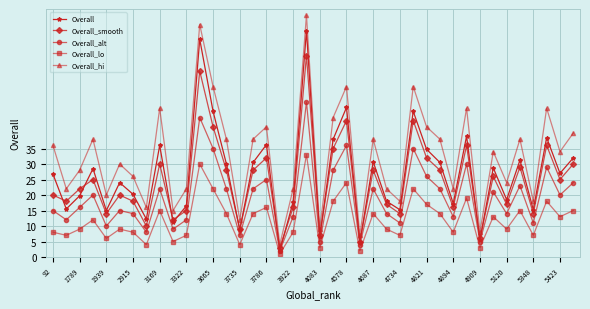

How many interior local valleys does the Overall_hi series have?

14